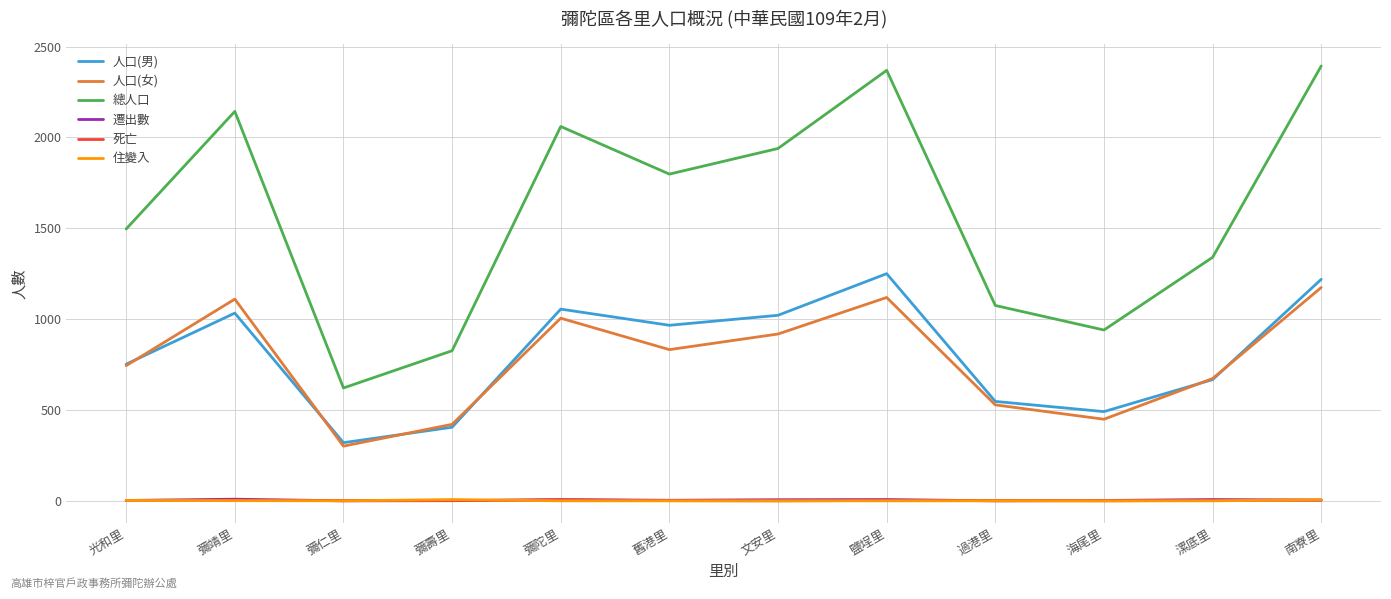

Which category has the lowest value in the 人口(男) series?

彌仁里